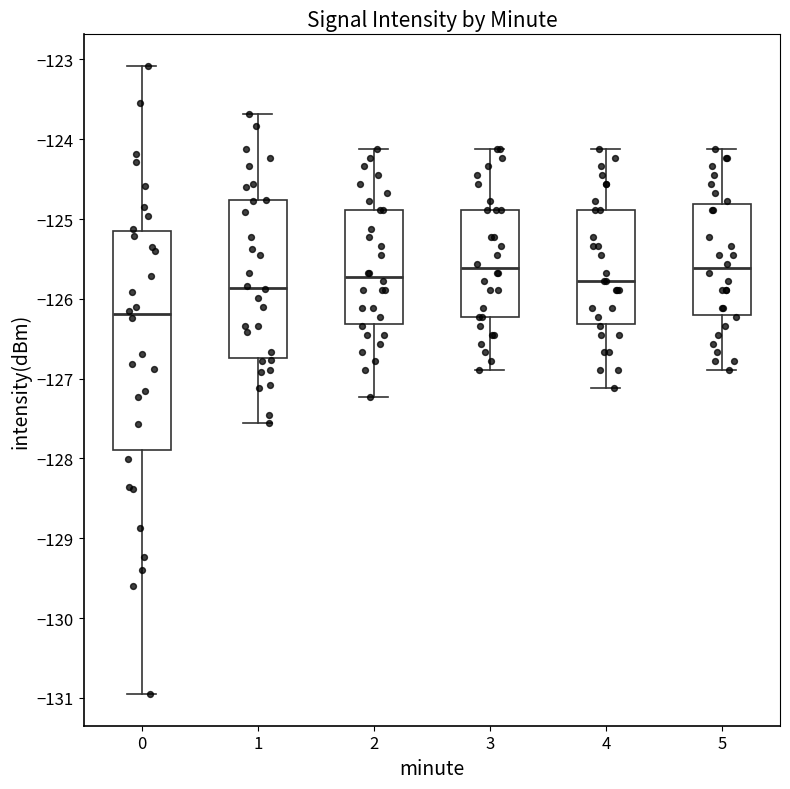

Reading left to right, transcribe this box plot: for each box, give where its median line is, the range the box spans, and where its two whiskers end, as read against the y-axis. The values are not printed on the chart, so give them approximately, as read against the axis.

0: median -126.2, box -127.9 to -125.2, whiskers -131.0 to -123.1
1: median -125.9, box -126.7 to -124.8, whiskers -127.6 to -123.7
2: median -125.7, box -126.3 to -124.9, whiskers -127.2 to -124.1
3: median -125.6, box -126.2 to -124.9, whiskers -126.9 to -124.1
4: median -125.8, box -126.3 to -124.9, whiskers -127.1 to -124.1
5: median -125.6, box -126.2 to -124.8, whiskers -126.9 to -124.1